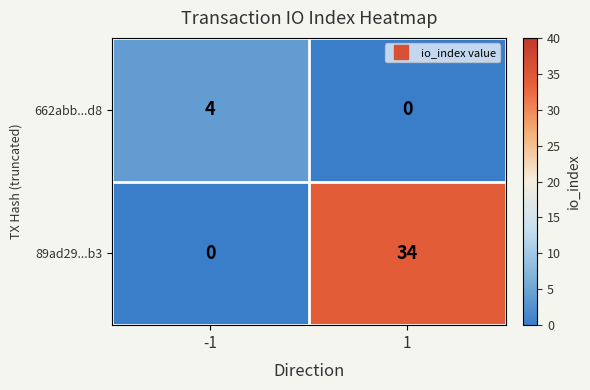

Is it true that 662abb...d8 equals 2 at 1?

False